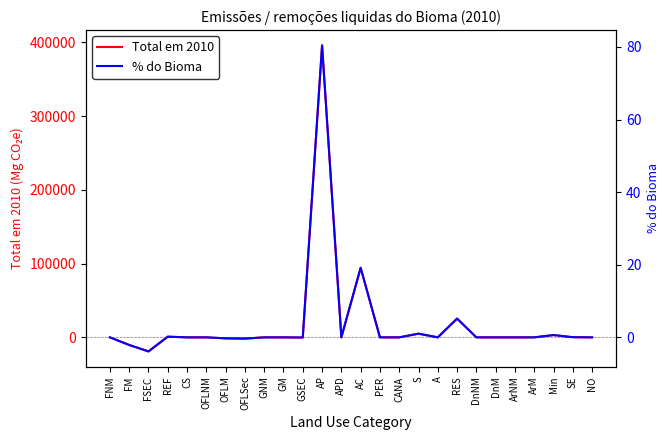

Does the chart display data point markers on the line(s)?

No